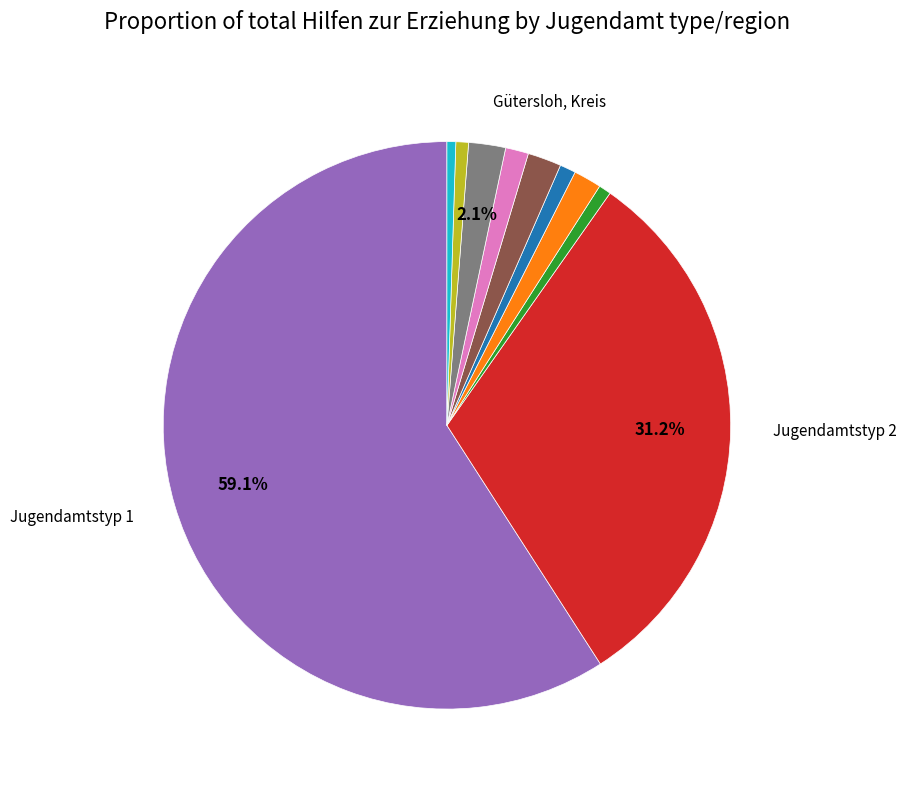

Which category has the biggest portion of the pie?

Jugendamtstyp 1